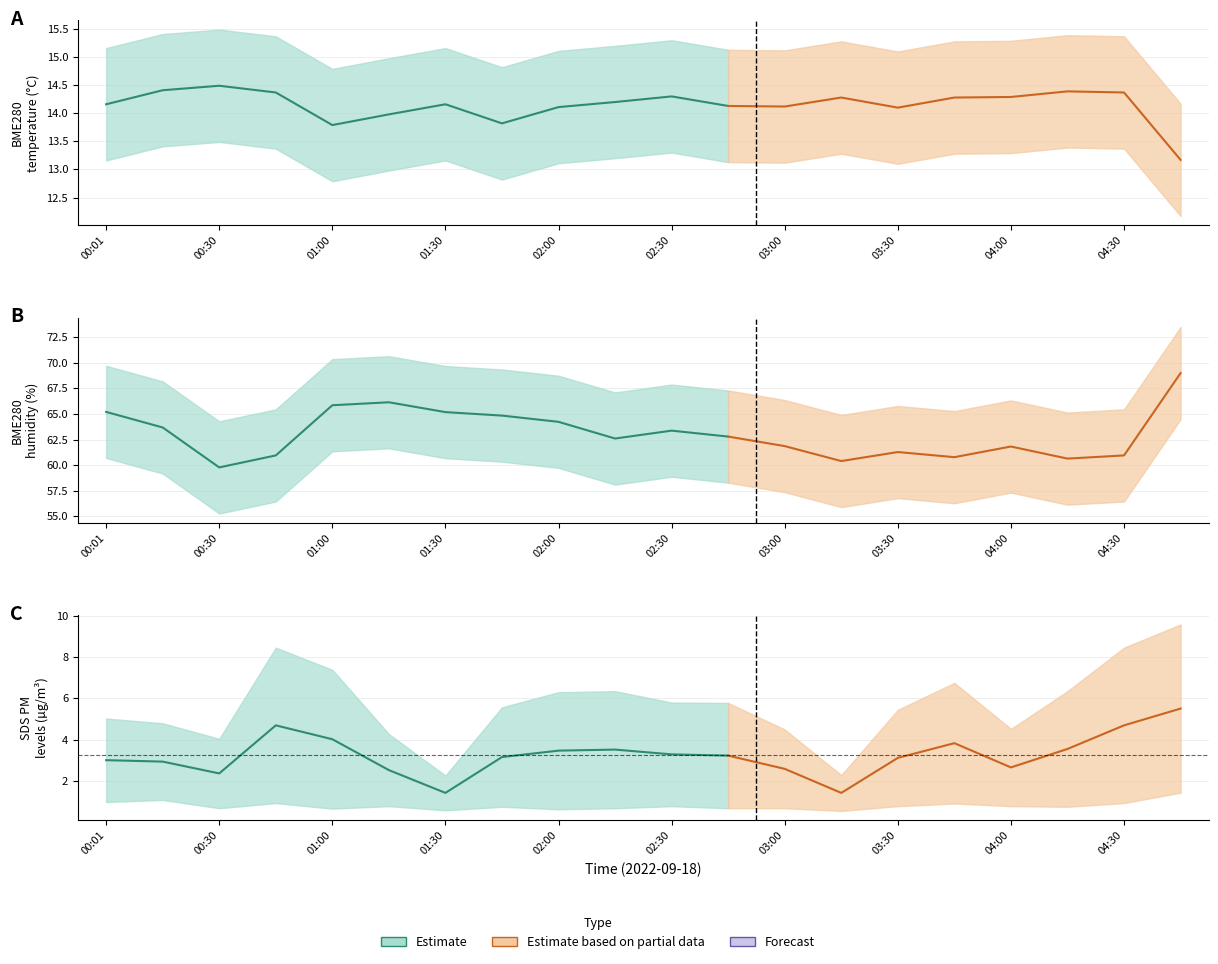

At which category is the sum across all series the highest?

04:45